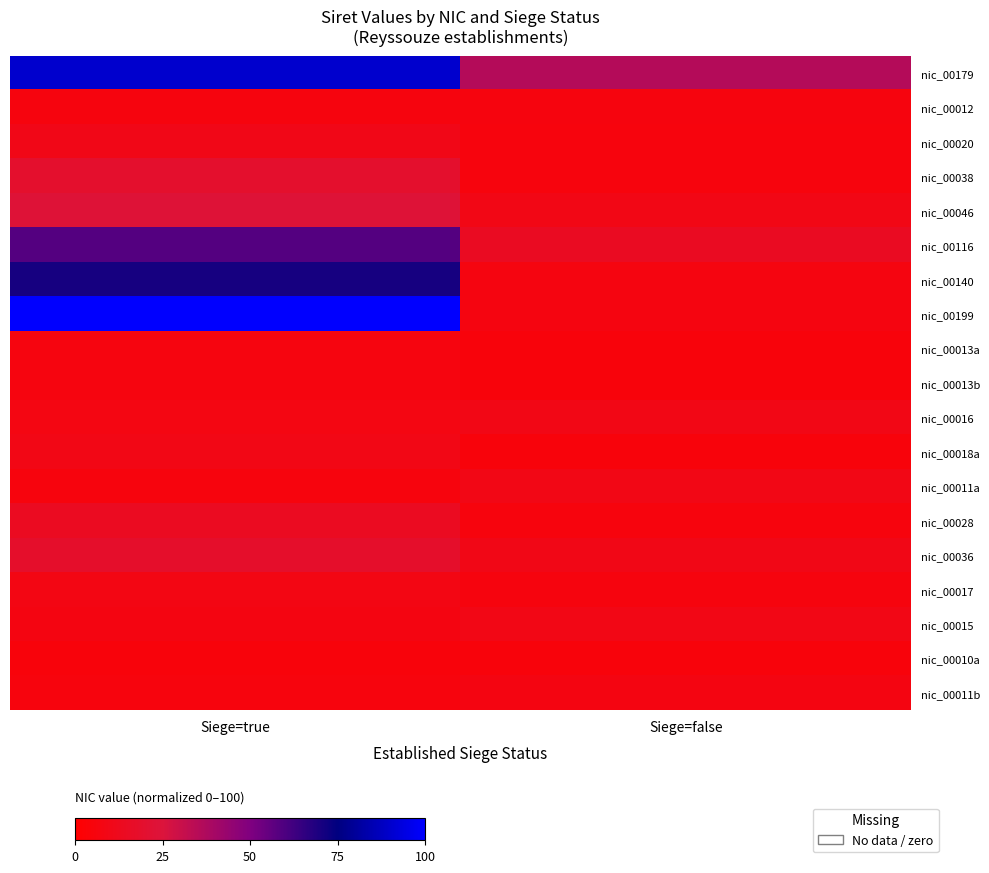

Which series changed the most between Siege=true and Siege=false?

nic_00199